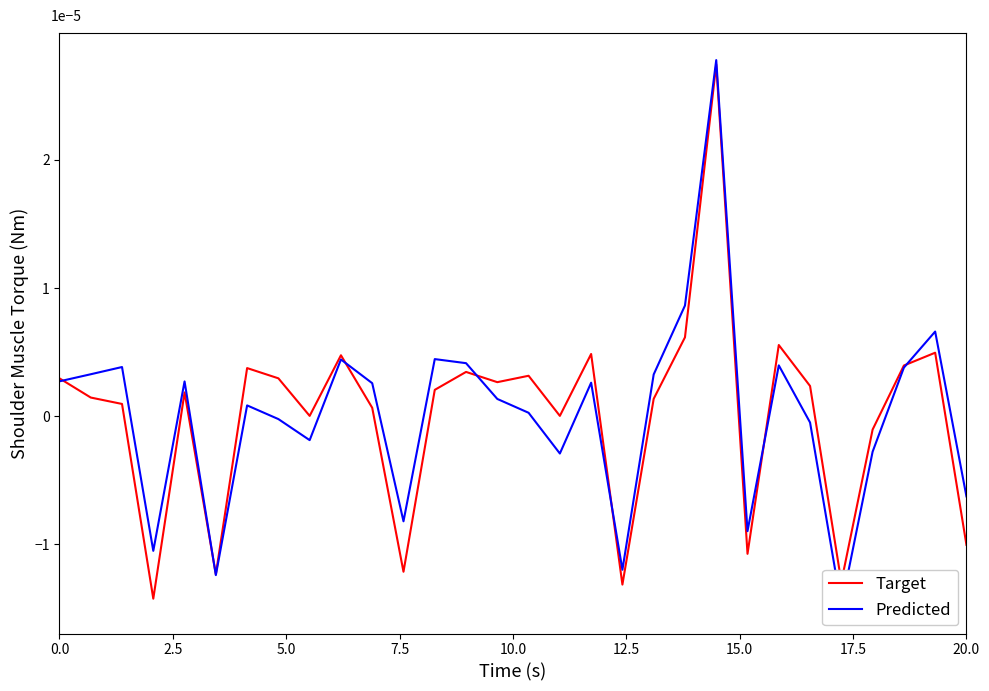

How many interior local valleys does the Predicted series have?

8